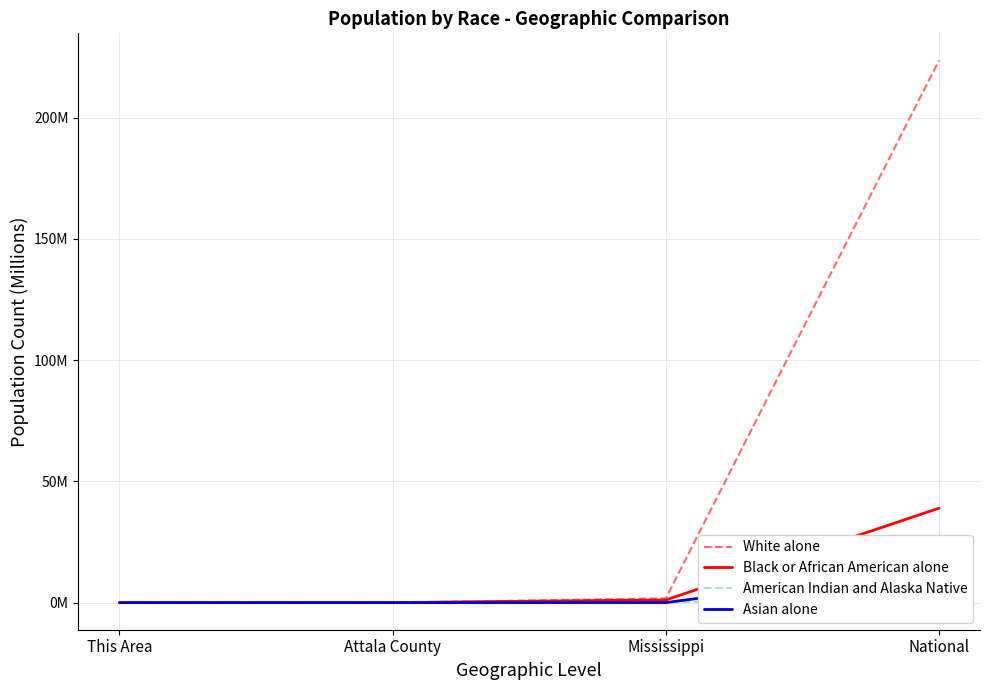

Is the value of American Indian and Alaska Native at Mississippi greater than the value of White alone at Attala County?

Yes